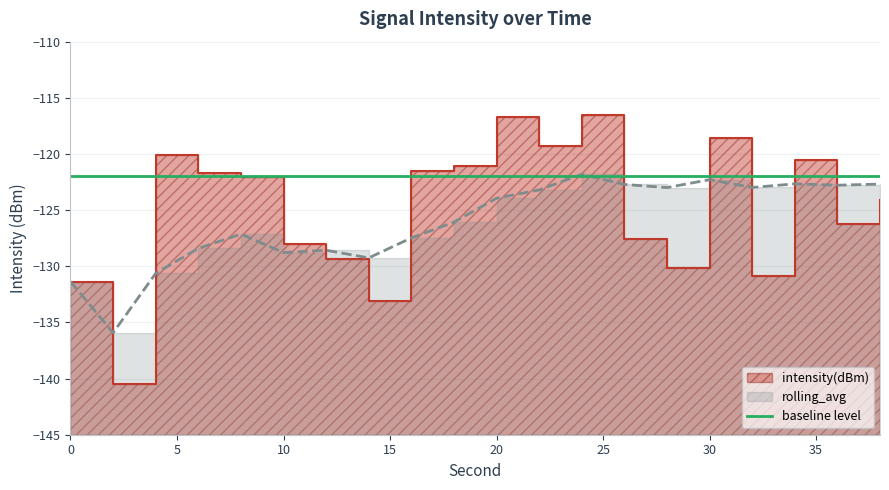

Which series has the largest total across all categories?

intensity(dBm)